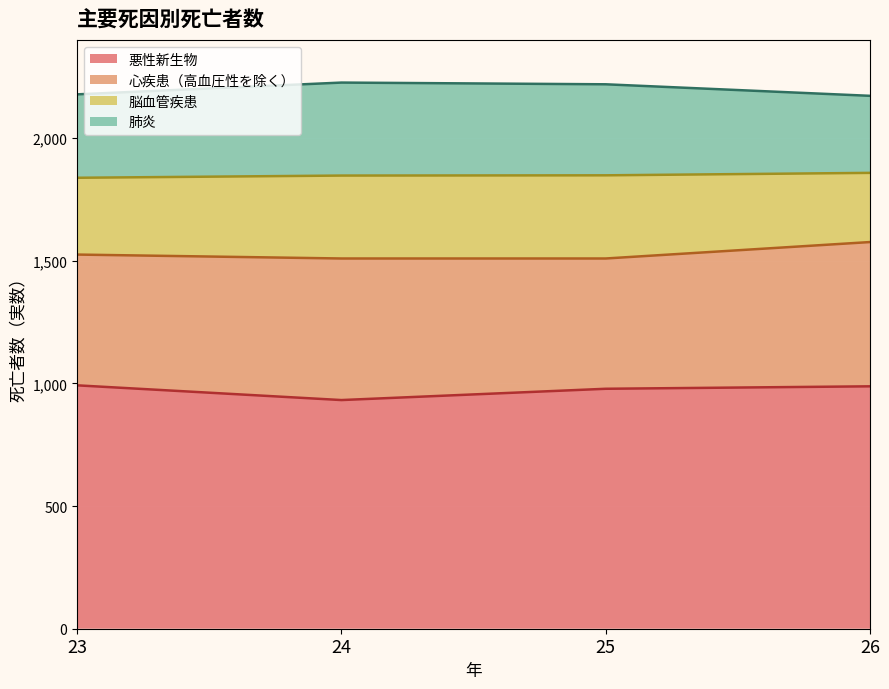

True or false: 脳血管疾患 has a value of 338 at 24.

True